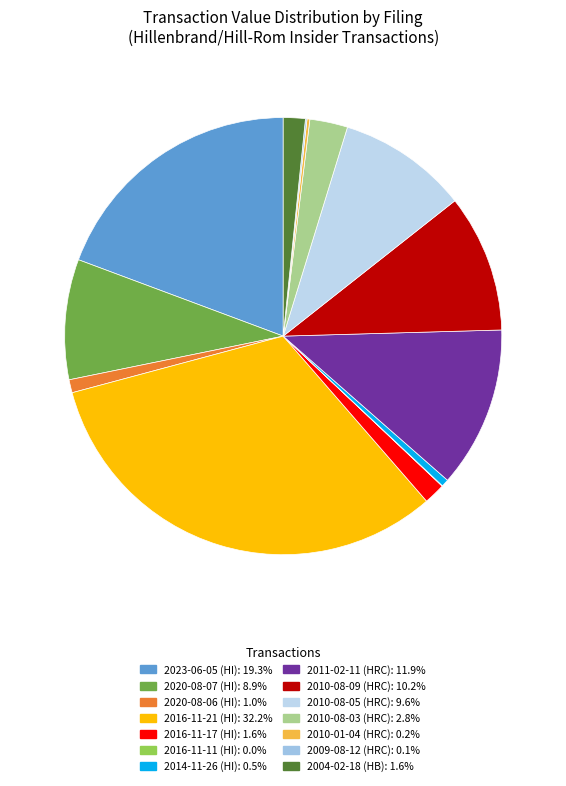

Is there any slice that represents more than half of the pie?

No